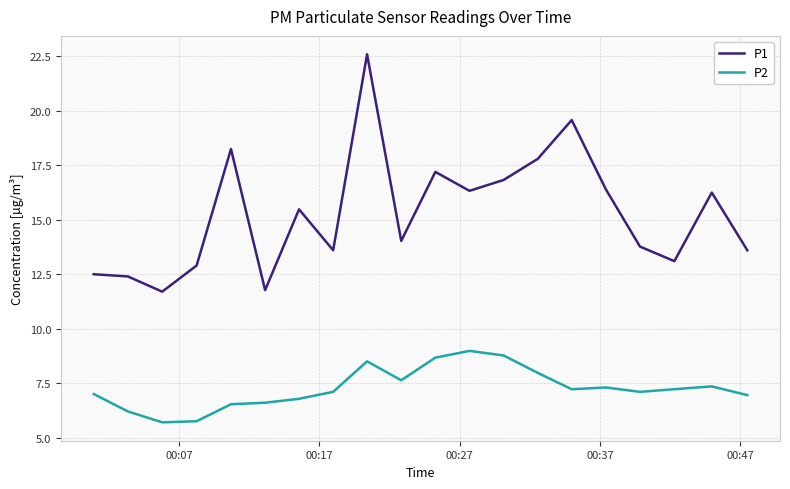

What is the difference between the maximum and minimum values in the P1 series?

10.9